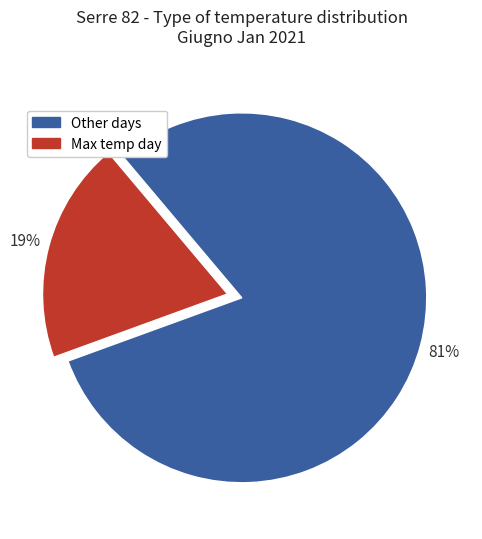

Is there any slice that represents more than half of the pie?

Yes